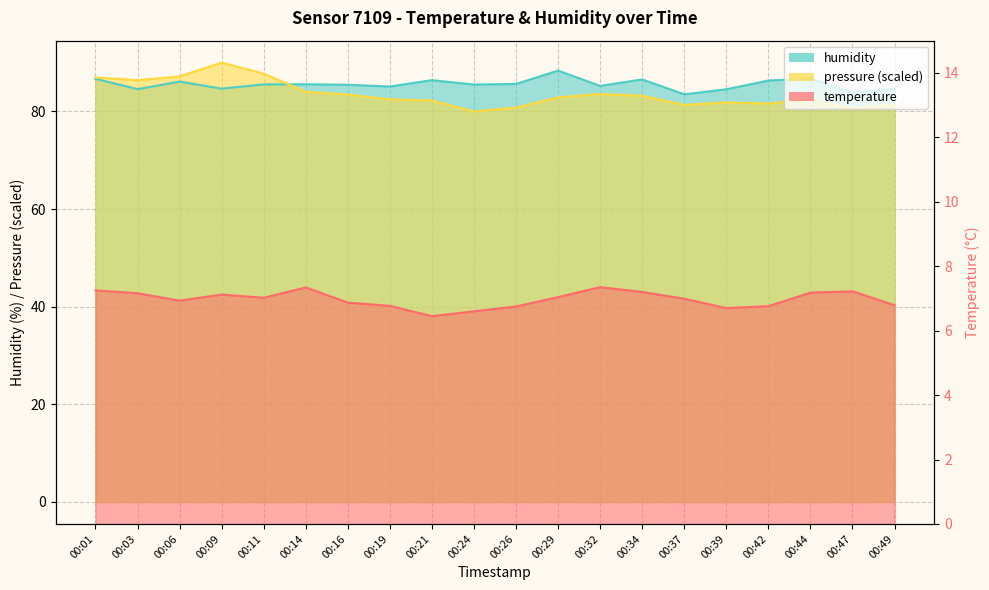

Which series changed the most between 00:14 and 00:24?

pressure_norm